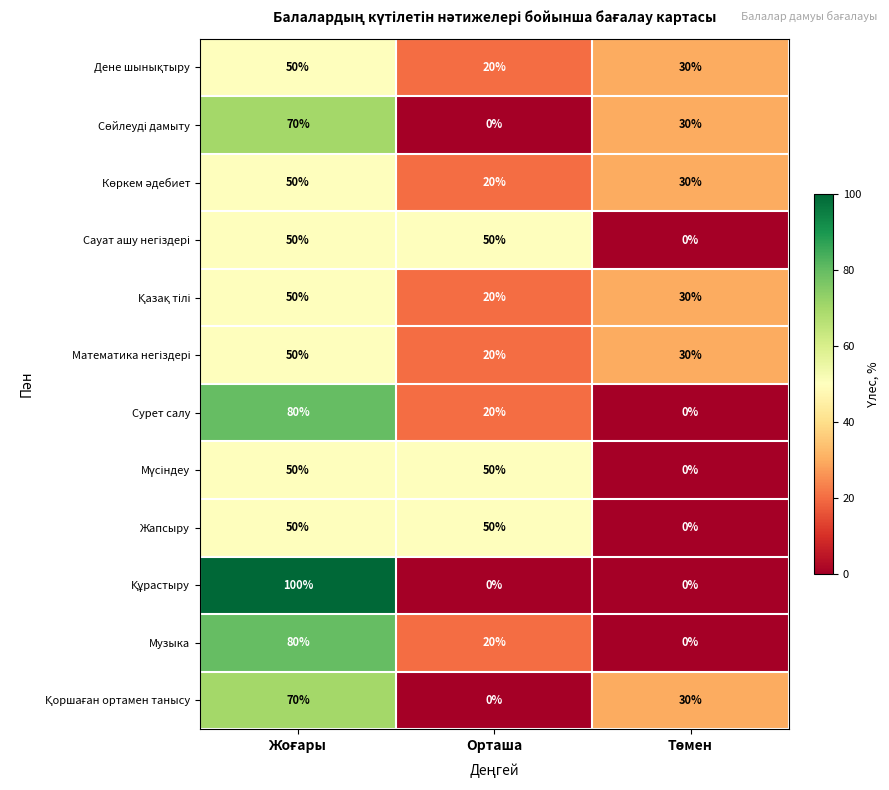

Read the Музыка value at Орташа, to the nearest 5.

20